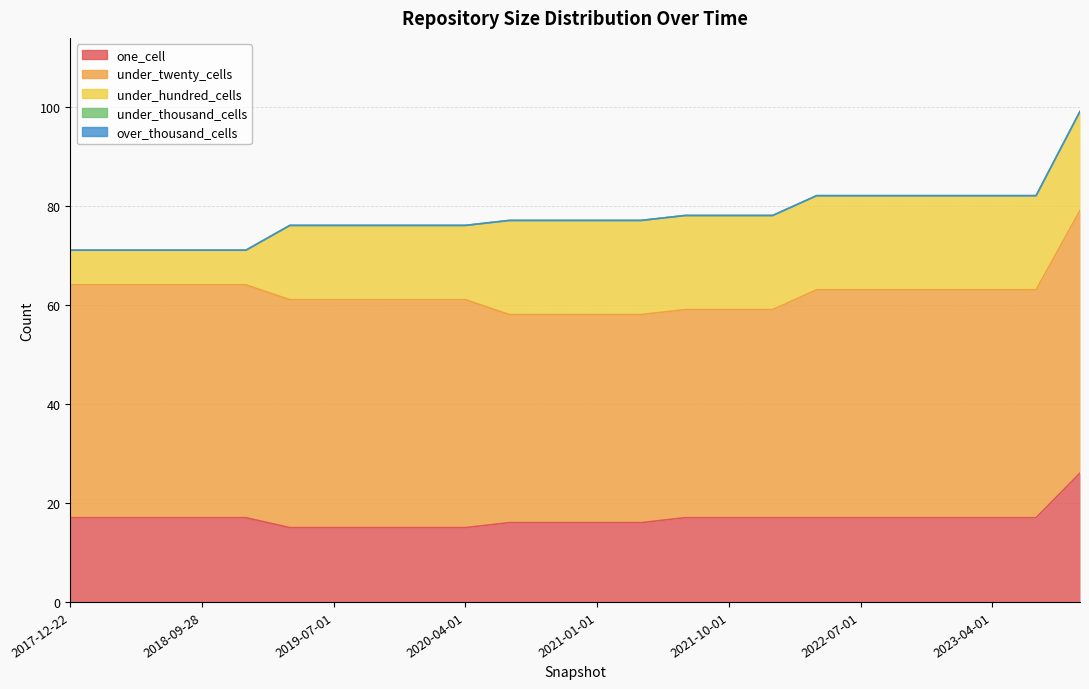

How many lines are shown in the chart?

5